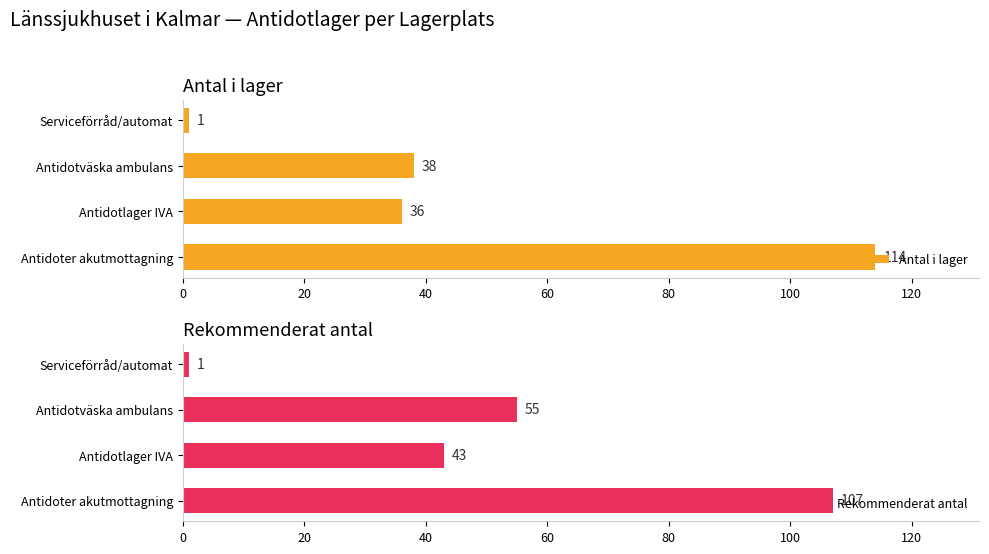

At which label is Antal i lager closest to 57?

Antidotväska ambulans